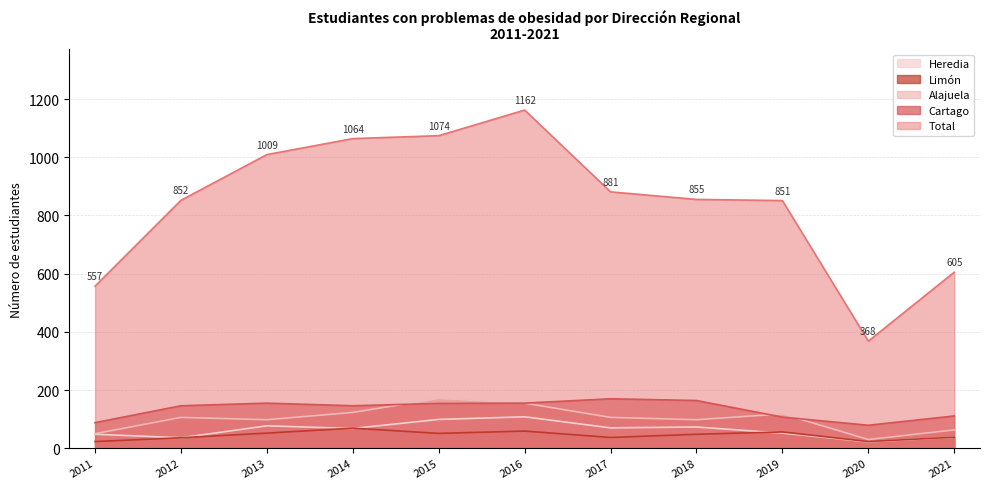

Does the chart display data point markers on the line(s)?

No